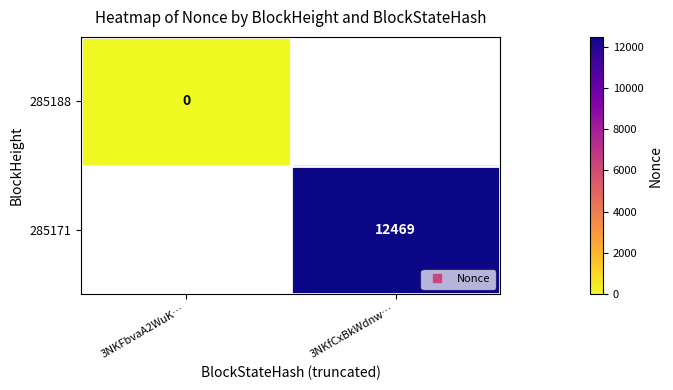

List the series in order of their overall mean, lowest first.

285188, 285171